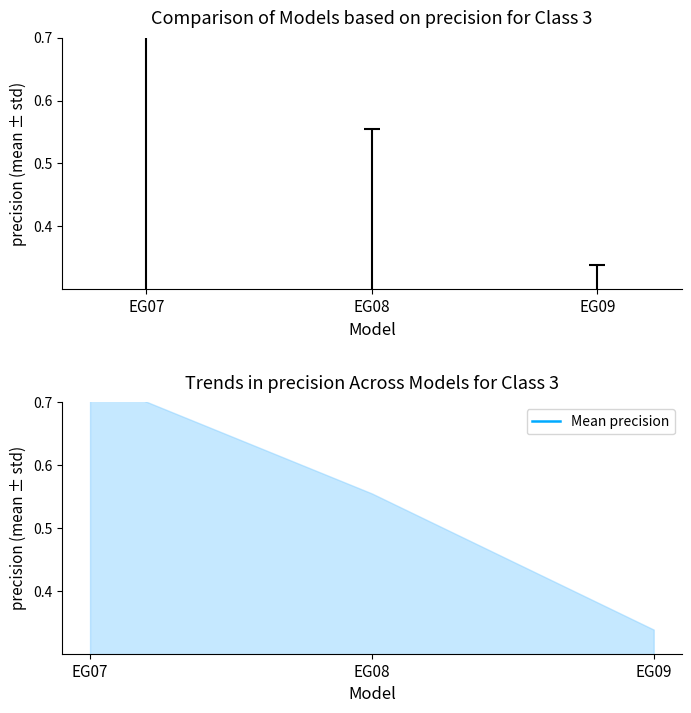

Are the bars grouped side by side (vs. stacked)?

No